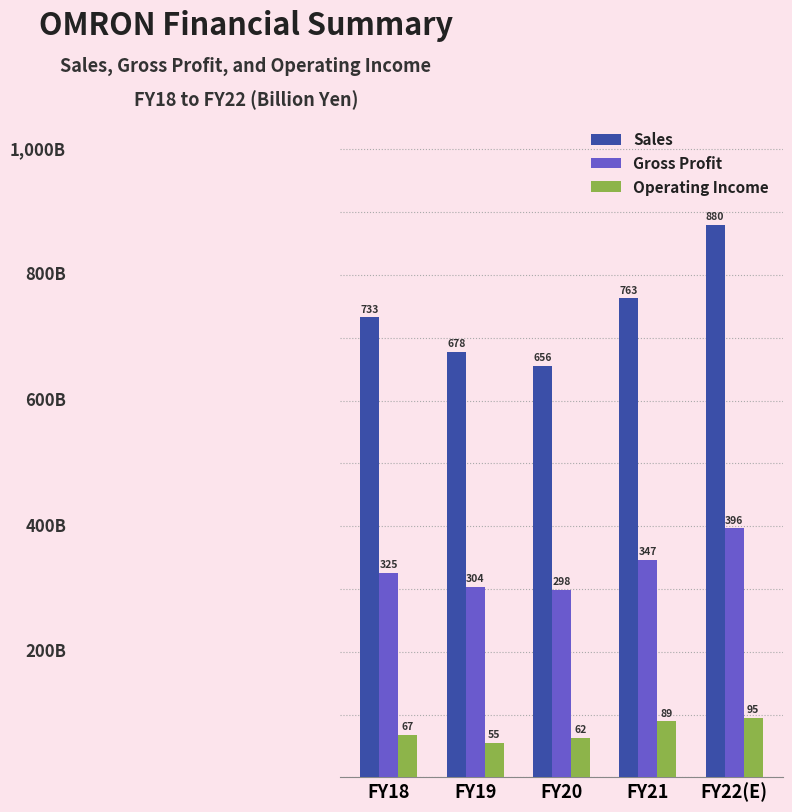

What is the sum of the Gross Profit values at FY20 and FY19?

602.1